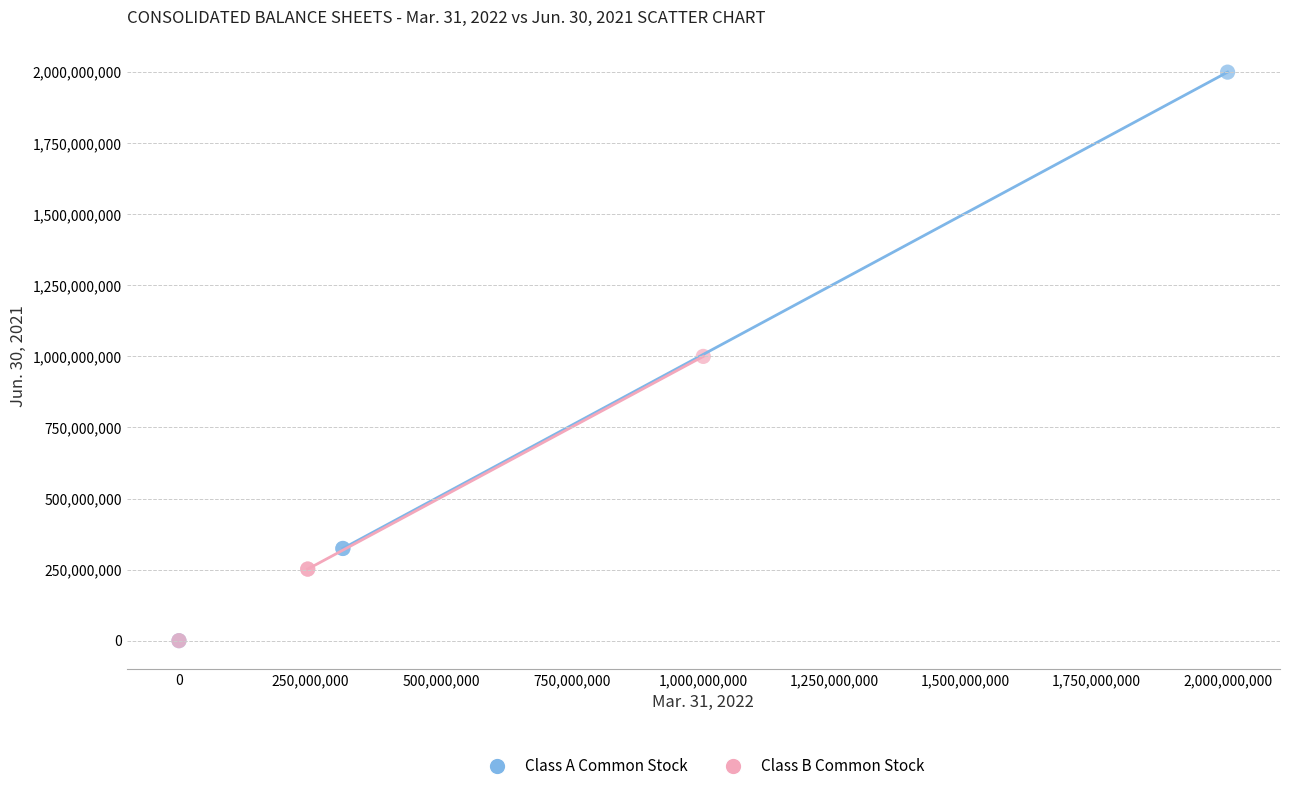

What are all the series names shown in the legend?

Class A Common Stock, Class B Common Stock